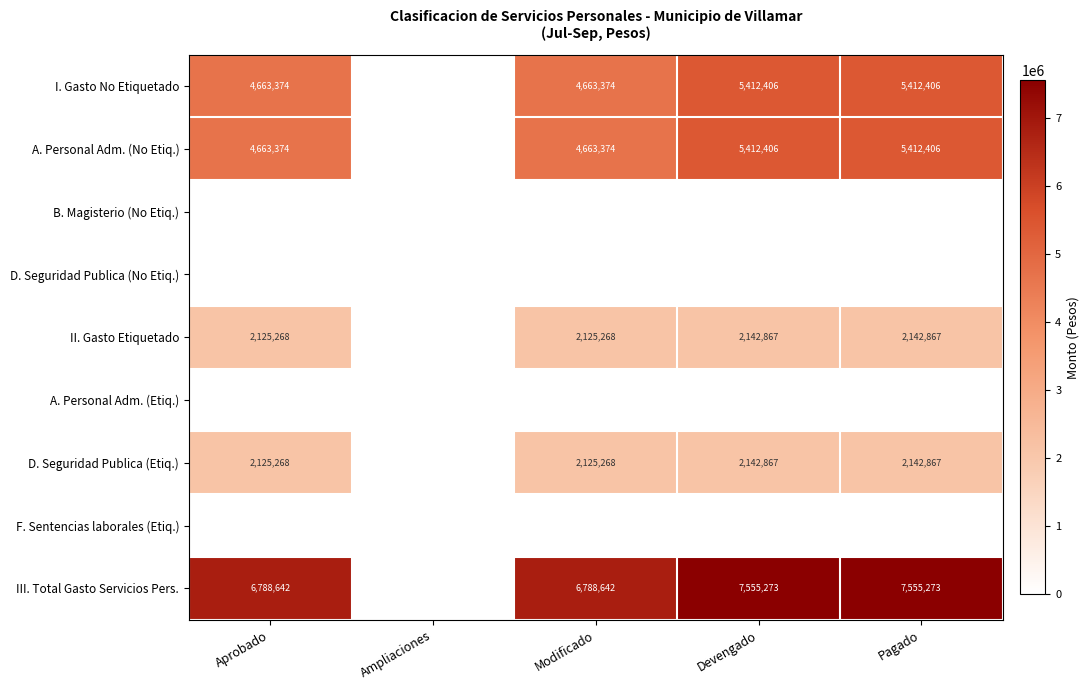

Is it true that III. Total Gasto Servicios Pers. equals 2516940 at Pagado?

False